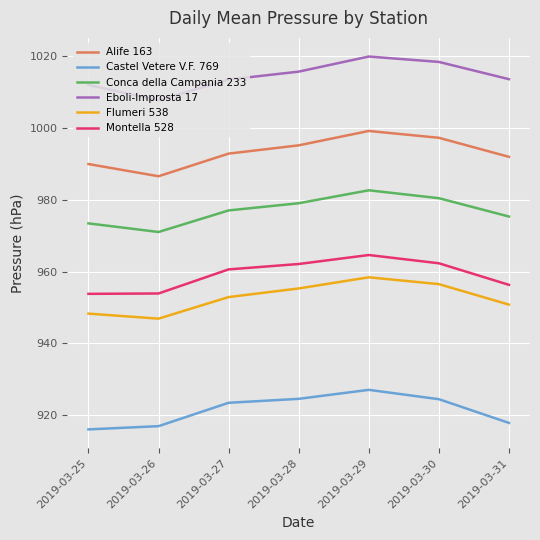

In Castel Vetere V.F. 769, how many points are higher than both neighbors (excluding endpoints)?

1